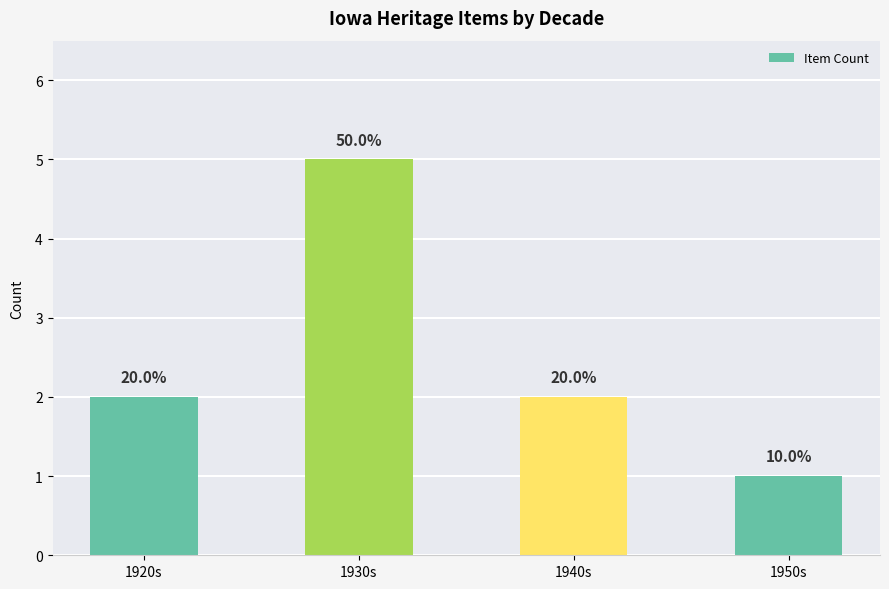

Read the value at 1940s.

2